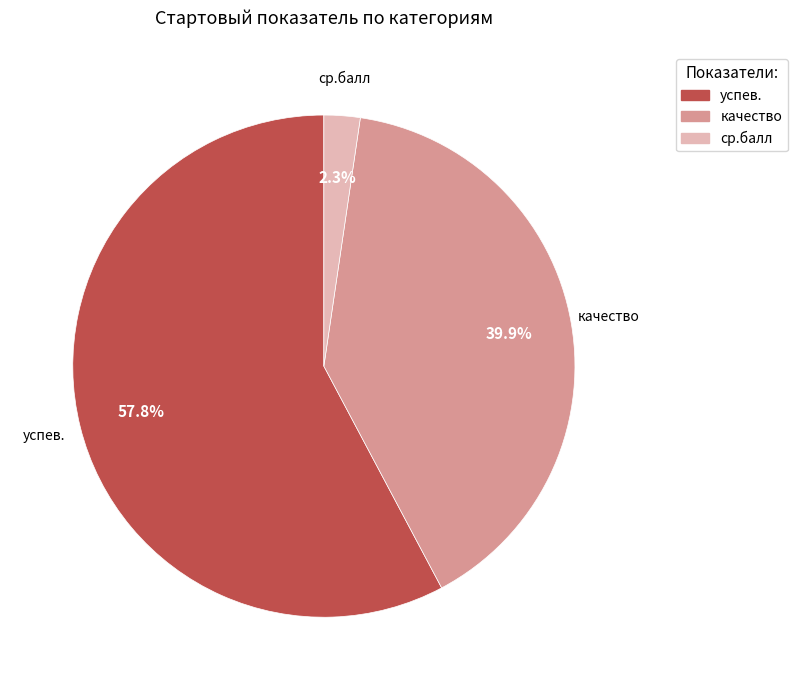

To the nearest percent, what percentage of the pie is качество?

40%